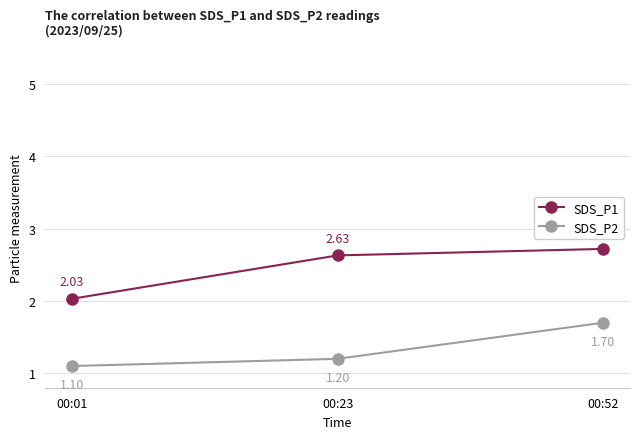

Read the SDS_P2 value at 00:01.

1.1